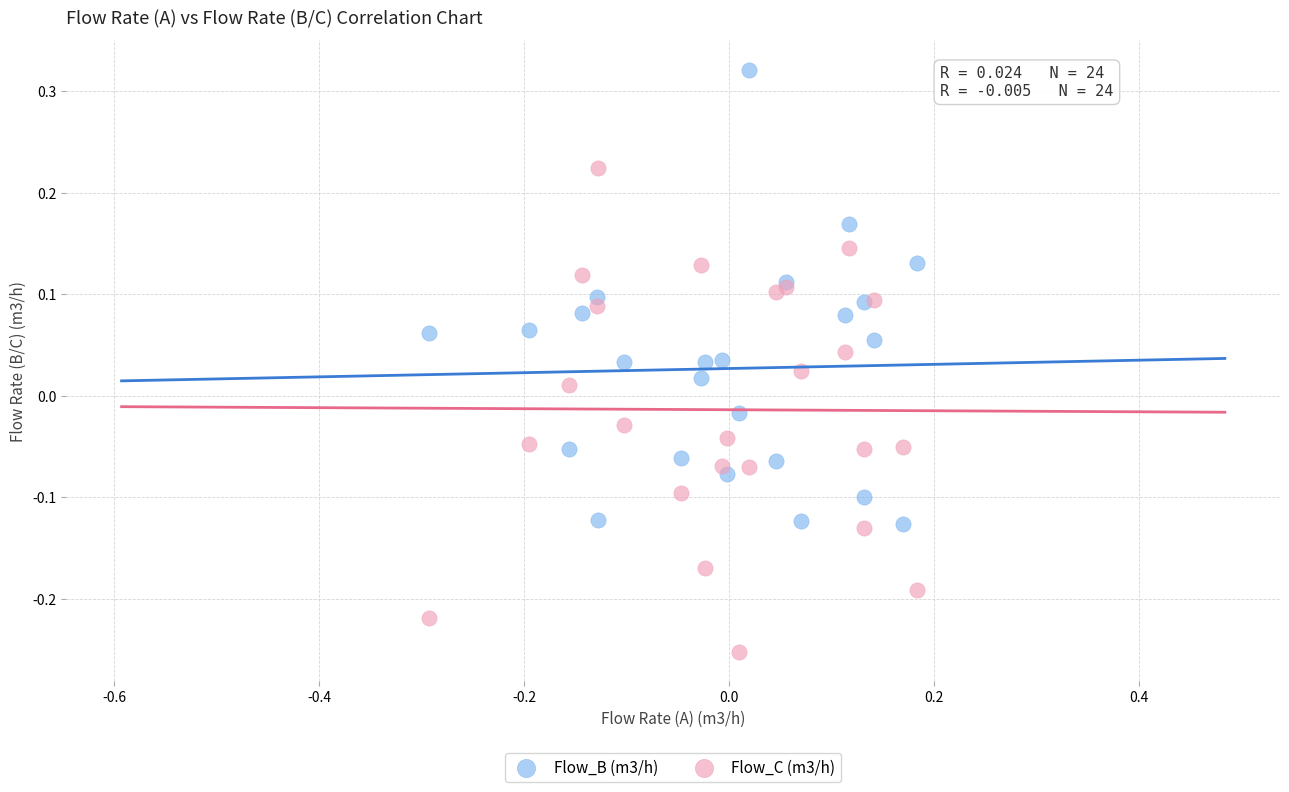

Which series reaches the minimum Y coordinate?

Flow_C (m3/h)